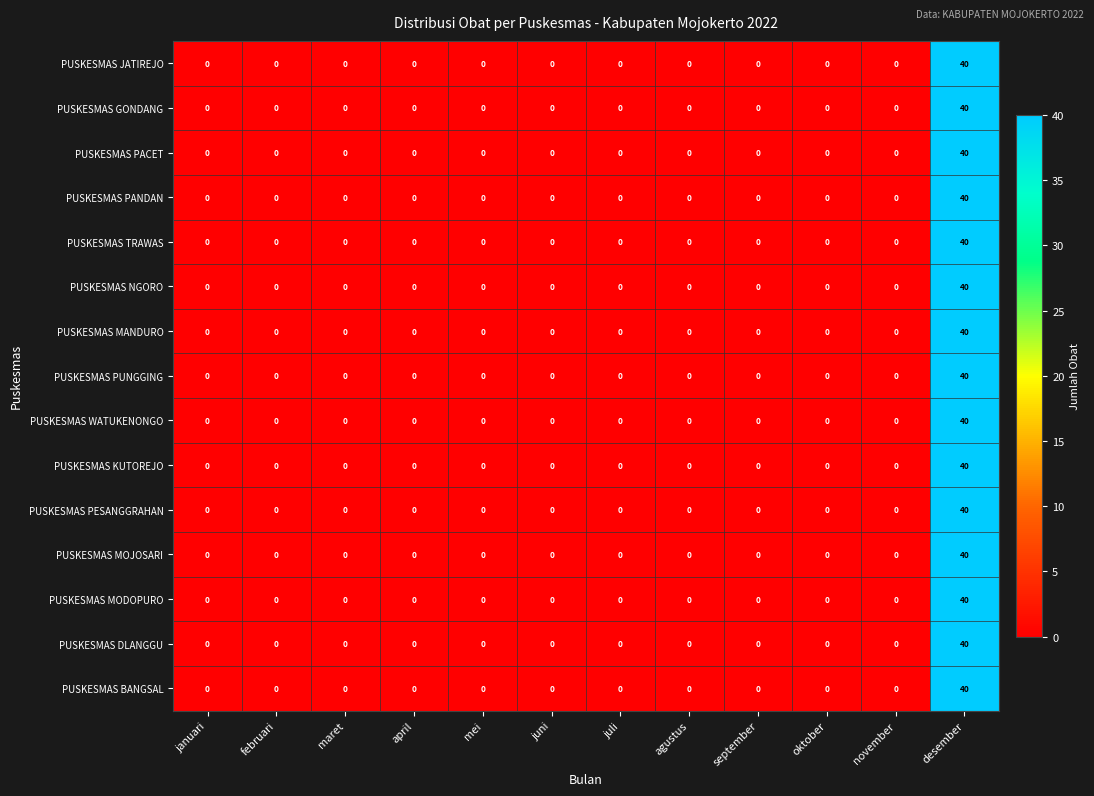

What is the average value of the PUSKESMAS MANDURO series?

3